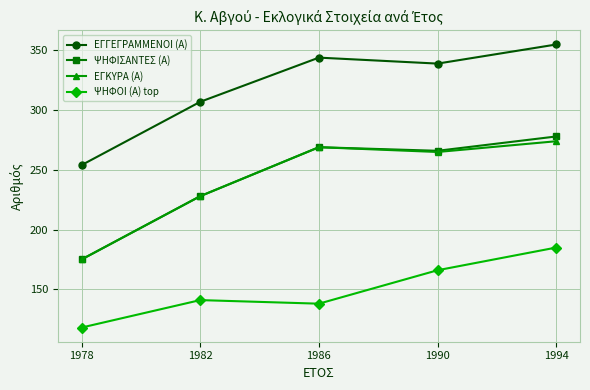

What is the greatest value displayed?

355